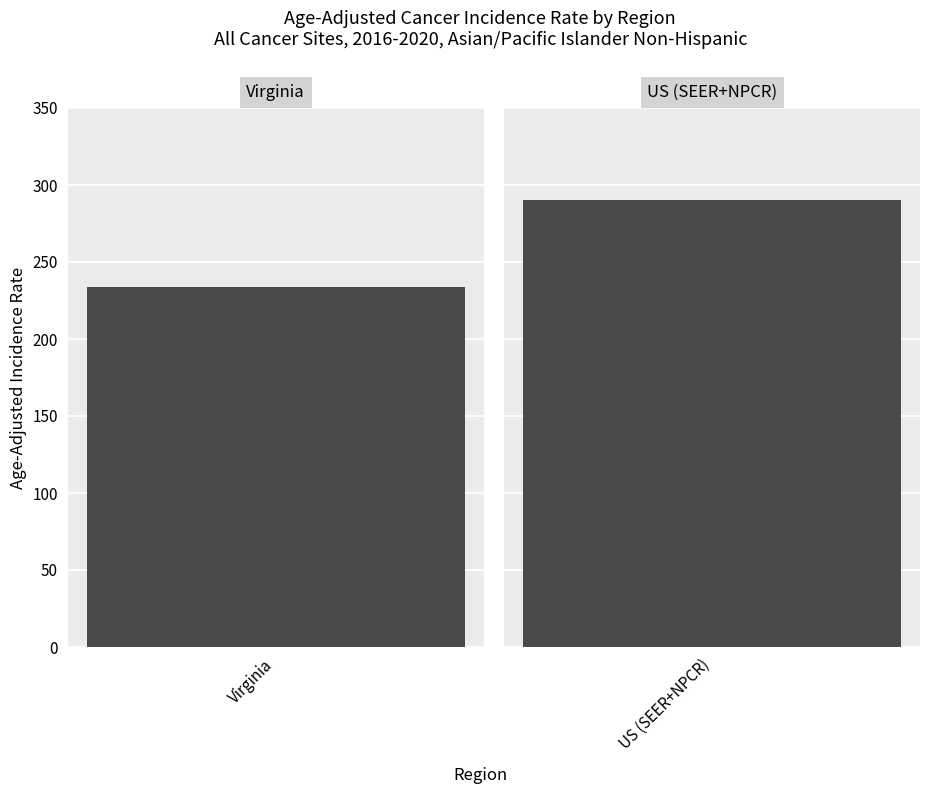

Which category has the lowest value across all series?

Virginia